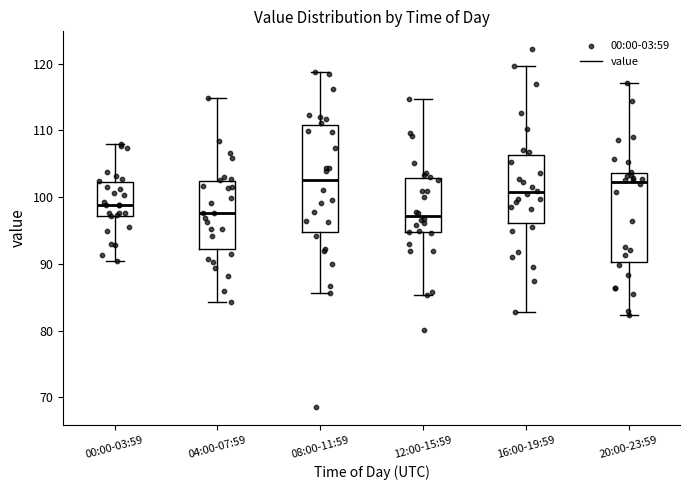

Reading left to right, transcribe this box plot: for each box, give where its median line is, the range the box spans, and where its two whiskers end, as read against the y-axis. The values are not printed on the chart, so give them approximately, as read against the axis.

00:00-03:59: median 99, box 97 to 102, whiskers 90 to 108
04:00-07:59: median 98, box 92 to 102, whiskers 84 to 115
08:00-11:59: median 103, box 95 to 111, whiskers 86 to 119
12:00-15:59: median 97, box 95 to 103, whiskers 85 to 115
16:00-19:59: median 101, box 96 to 106, whiskers 83 to 120
20:00-23:59: median 102, box 90 to 104, whiskers 82 to 117